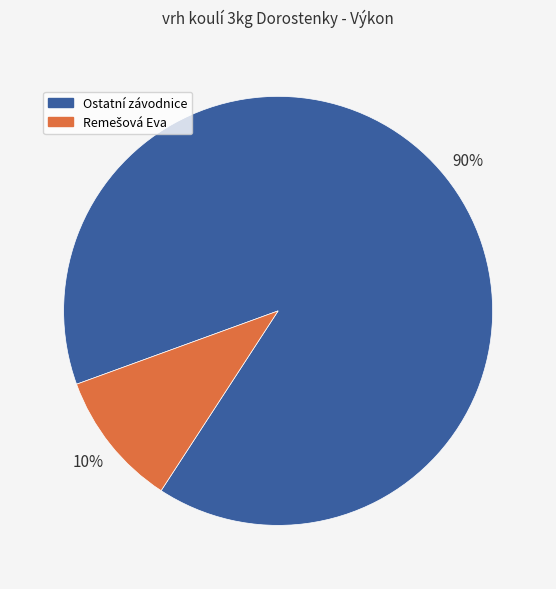

To the nearest percent, what percentage of the pie is Ostatní závodnice?

90%